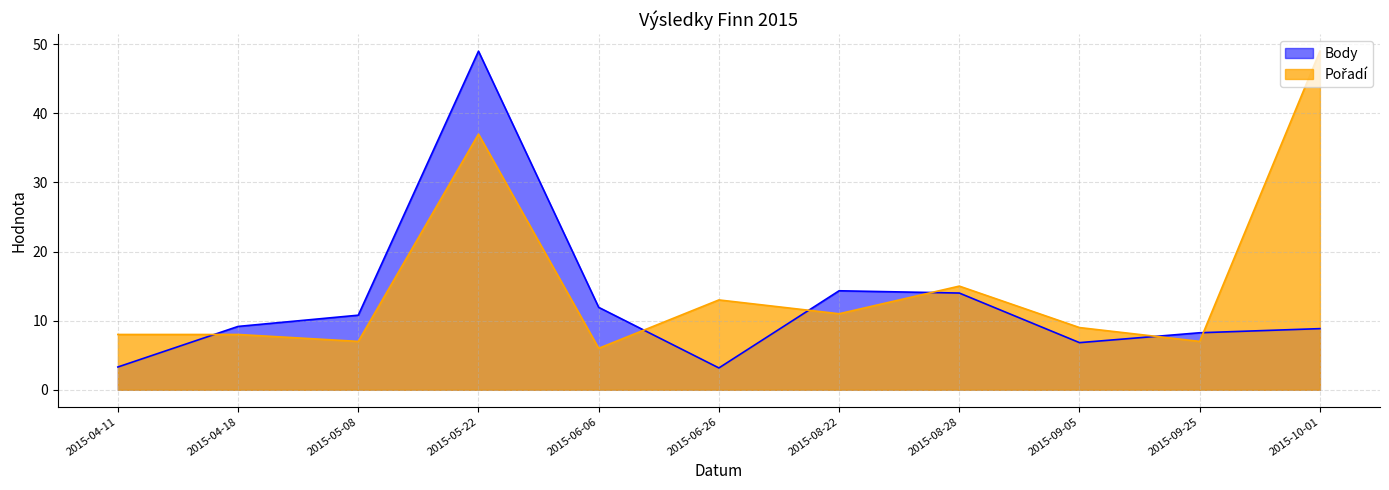

What is the difference between the Pořadí values at 2015-05-22 and 2015-06-06?

31.0